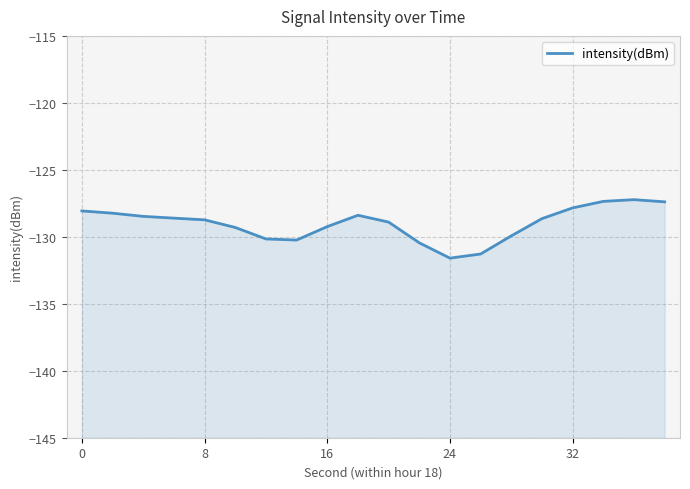

Where is the first local minimum?

7